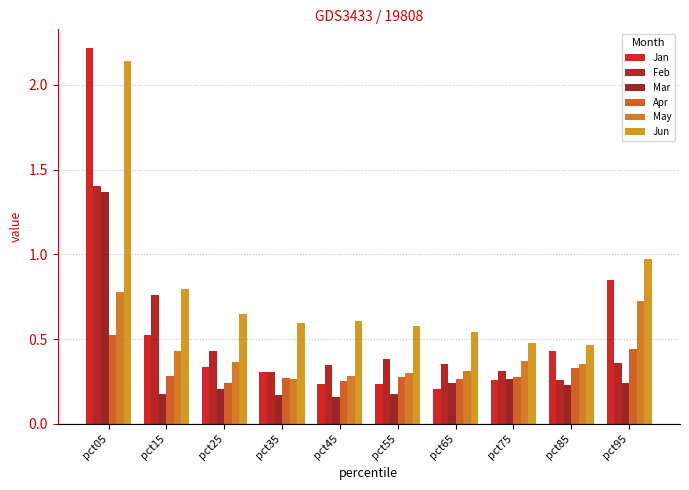

Rank the series by their maximum value, from highest to lowest.

Jan, Jun, Feb, Mar, May, Apr